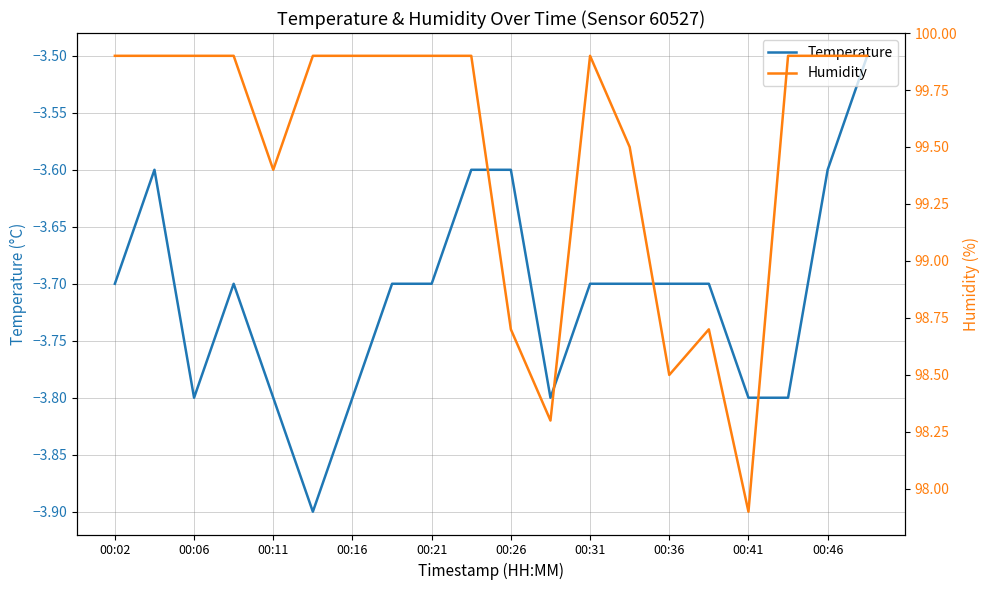

At how many categories does at least one series exceed -1?

20